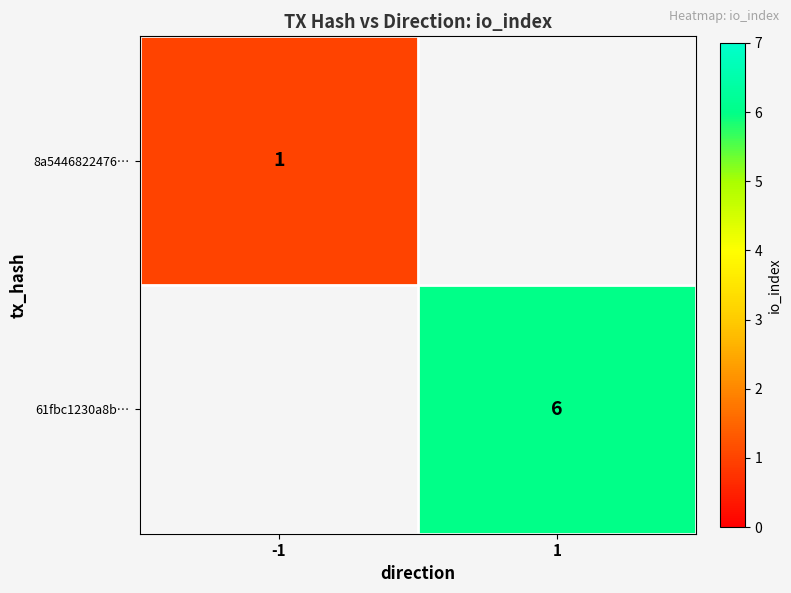

Which category has the highest value across all series?

1